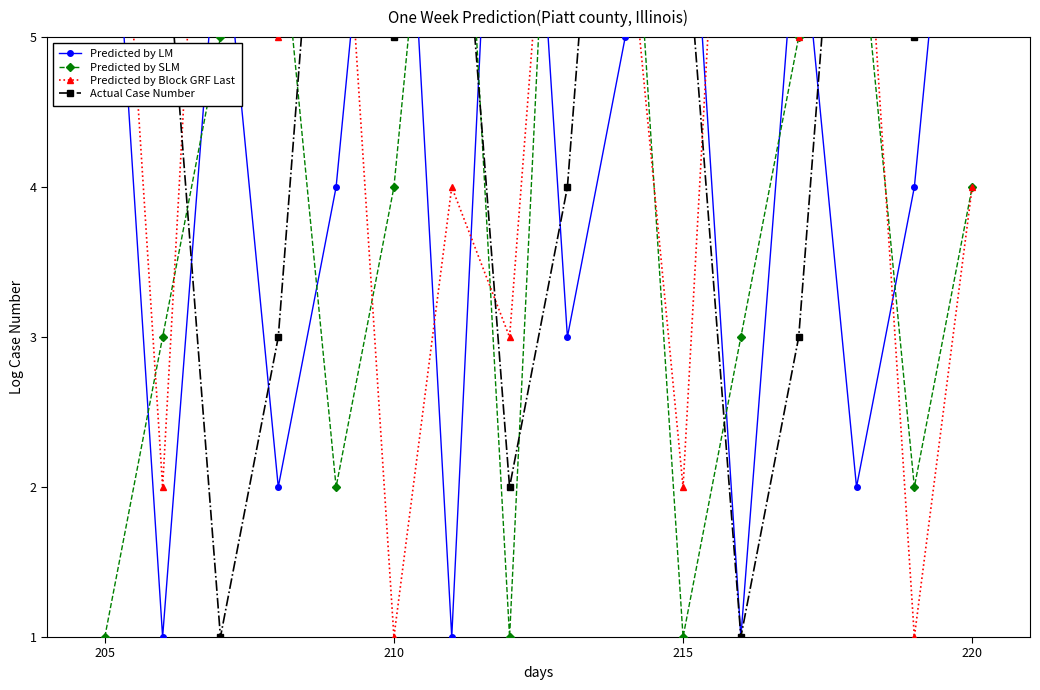

Which series has the largest total across all categories?

Actual Case Number